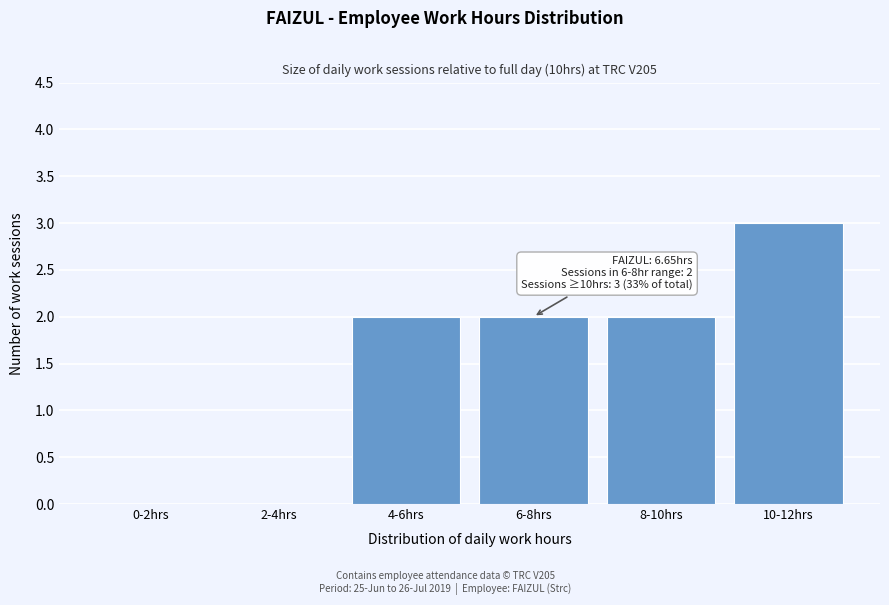

Reading left to right, transcribe all the data shown in this chart.

0-2hrs=0	2-4hrs=0	4-6hrs=2	6-8hrs=2	8-10hrs=2	10-12hrs=3